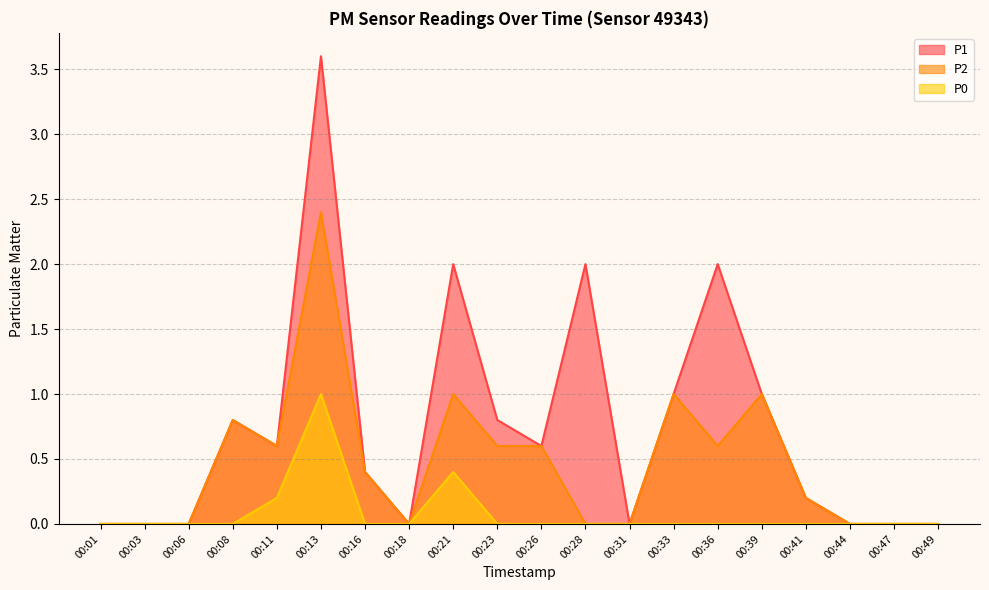

Reading left to right, extract all data points from this chart.

P1: 0.0	0.0	0.0	0.8	0.6	3.6	0.4	0.0	2.0	0.8	0.6	2.0	0.0	1.0	2.0	1.0	0.2	0.0	0.0	0.0
P2: 0.0	0.0	0.0	0.8	0.6	2.4	0.4	0.0	1.0	0.6	0.6	0.0	0.0	1.0	0.6	1.0	0.2	0.0	0.0	0.0
P0: 0.0	0.0	0.0	0.0	0.2	1.0	0.0	0.0	0.4	0.0	0.0	0.0	0.0	0.0	0.0	0.0	0.0	0.0	0.0	0.0